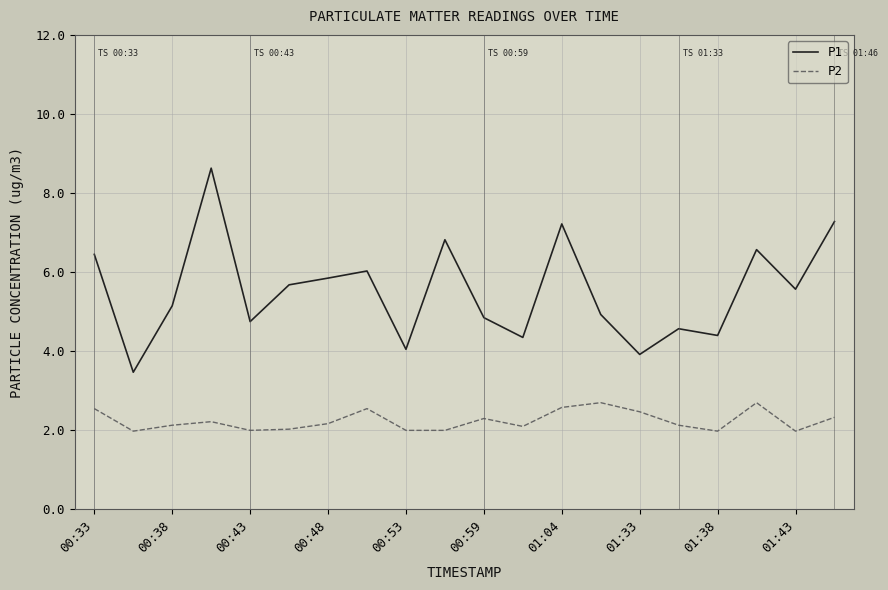

Rank the series by their maximum value, from highest to lowest.

P1, P2